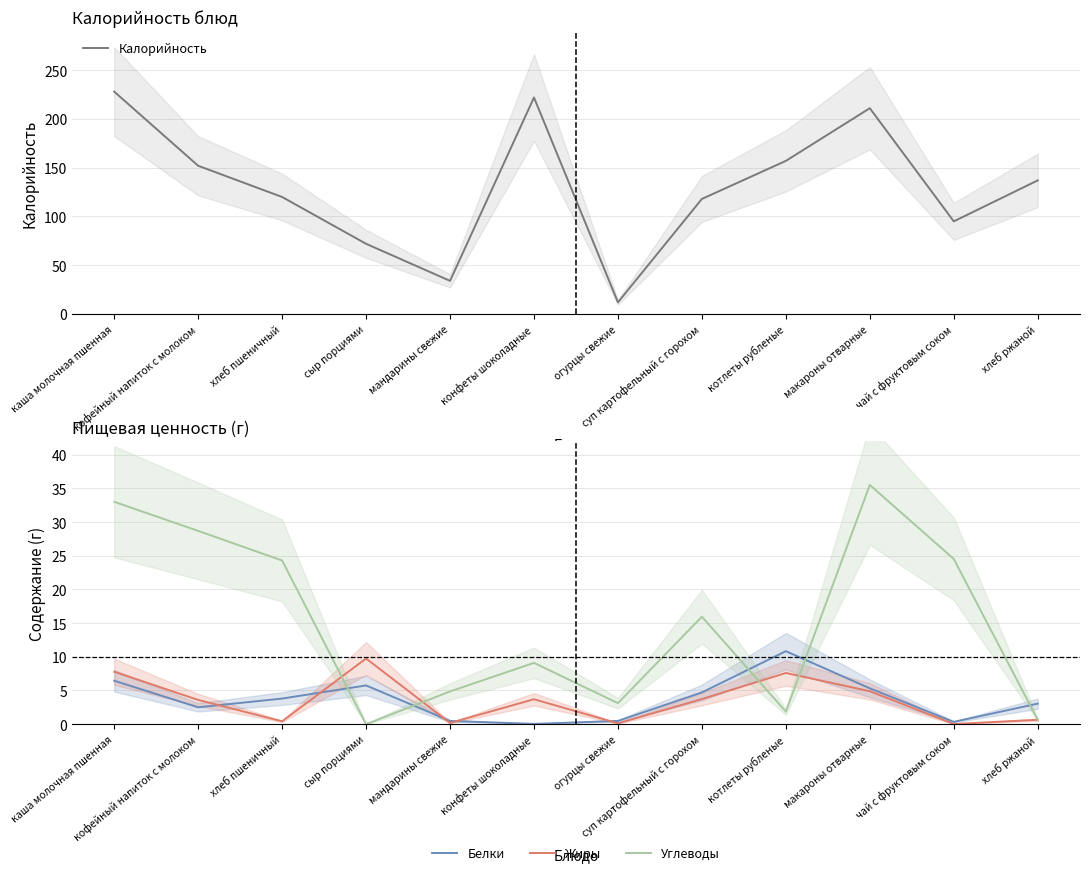

What is the label of the 12th point from the right?

каша молочная пшенная